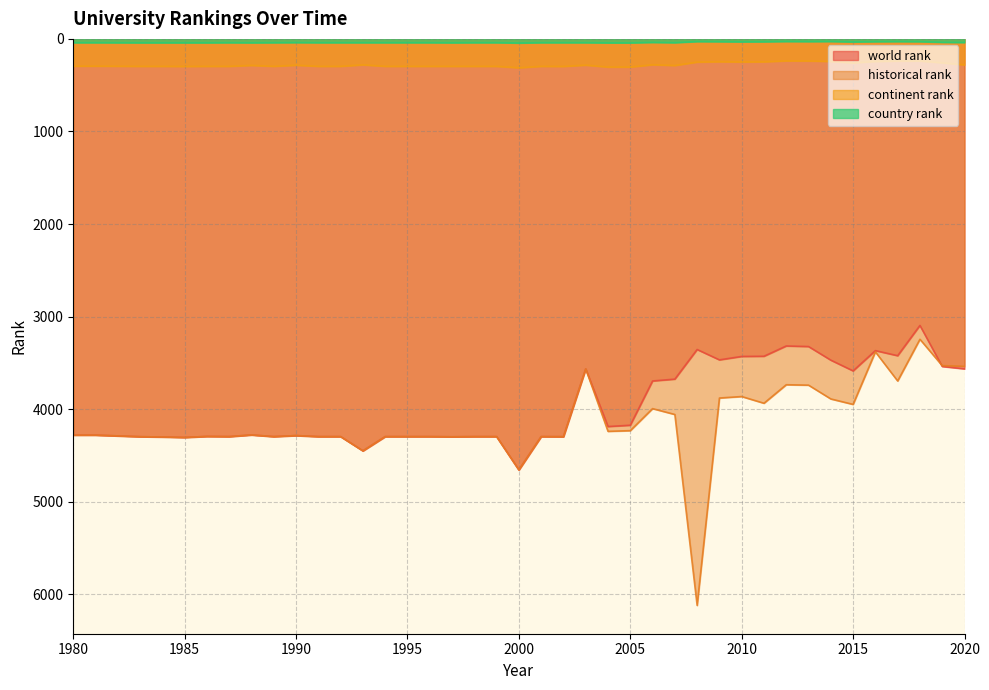

What is the sum of the country rank values at 2015 and 1981?

72.0